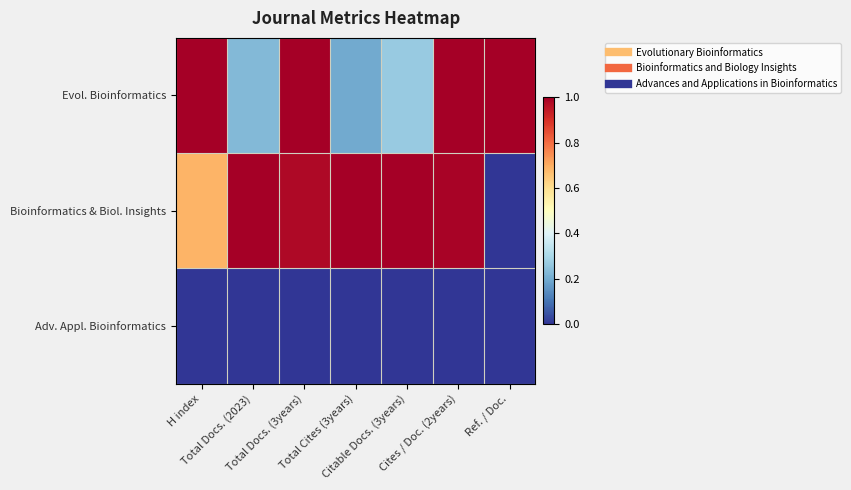

Reading right to left, what are all the values shown in this chart?

Evol. Bioinformatics: Ref. / Doc.=1.0	Cites / Doc. (2years)=1.0	Citable Docs. (3years)=0.3	Total Cites (3years)=0.2	Total Docs. (3years)=1.0	Total Docs. (2023)=0.2	H index=1.0
Bioinformatics & Biol. Insights: Ref. / Doc.=0.0	Cites / Doc. (2years)=1.0	Citable Docs. (3years)=1.0	Total Cites (3years)=1.0	Total Docs. (3years)=1.0	Total Docs. (2023)=1.0	H index=0.7
Adv. Appl. Bioinformatics: Ref. / Doc.=0.0	Cites / Doc. (2years)=0.0	Citable Docs. (3years)=0.0	Total Cites (3years)=0.0	Total Docs. (3years)=0.0	Total Docs. (2023)=0.0	H index=0.0